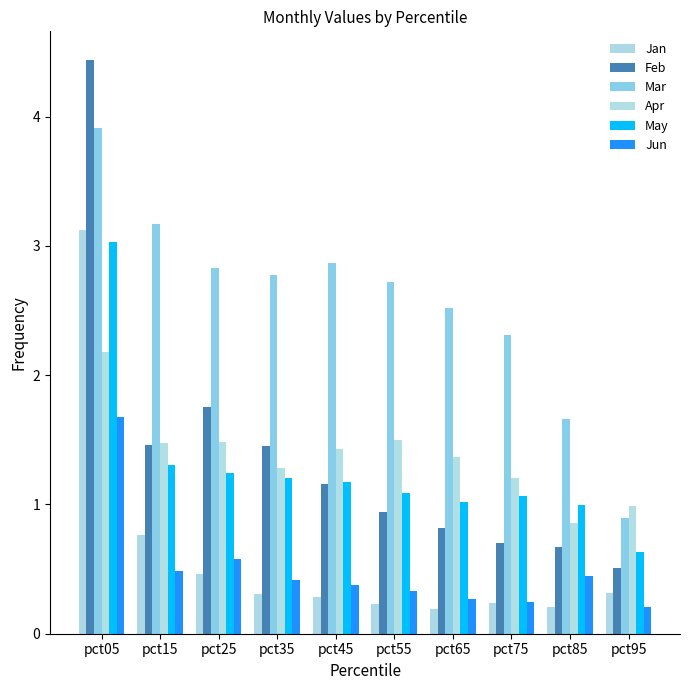

At pct55, list the series in order from largest to smallest.

Mar, Apr, May, Feb, Jun, Jan